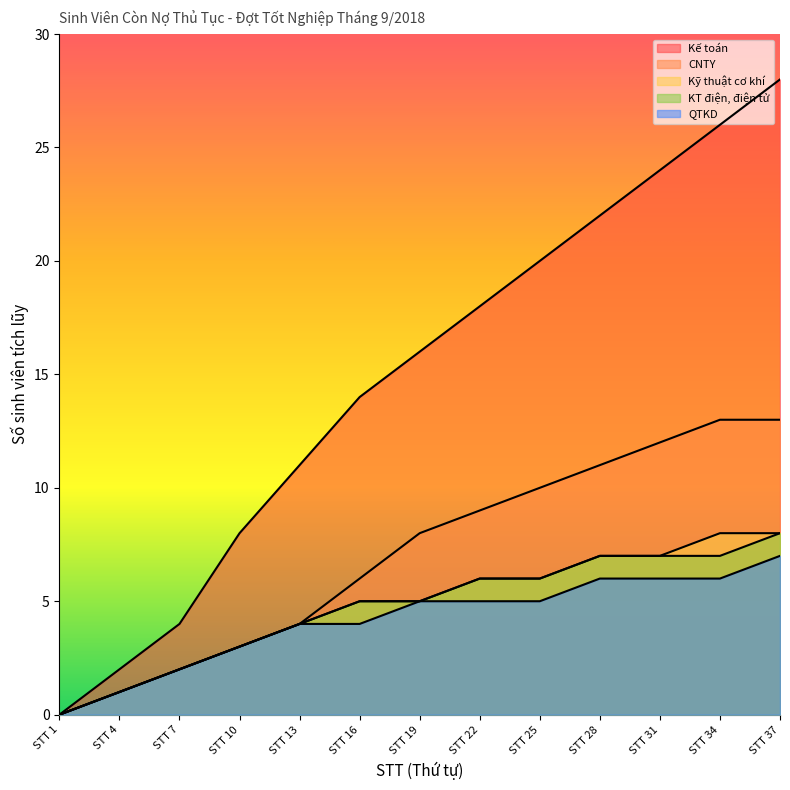

Which series changed the most between STT 19 and STT 34?

Kế toán